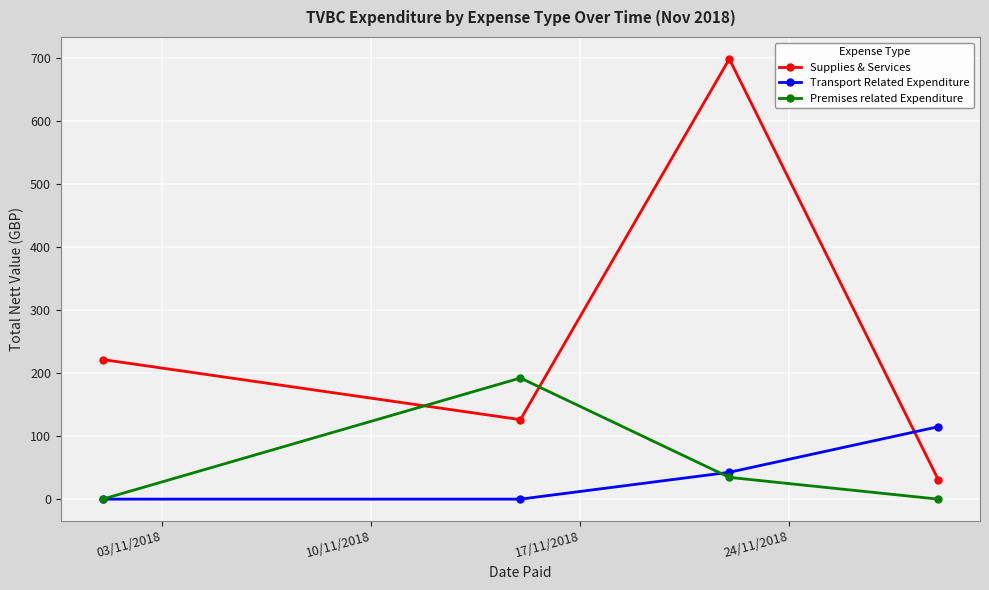

Is this an area chart (filled region under the line)?

No